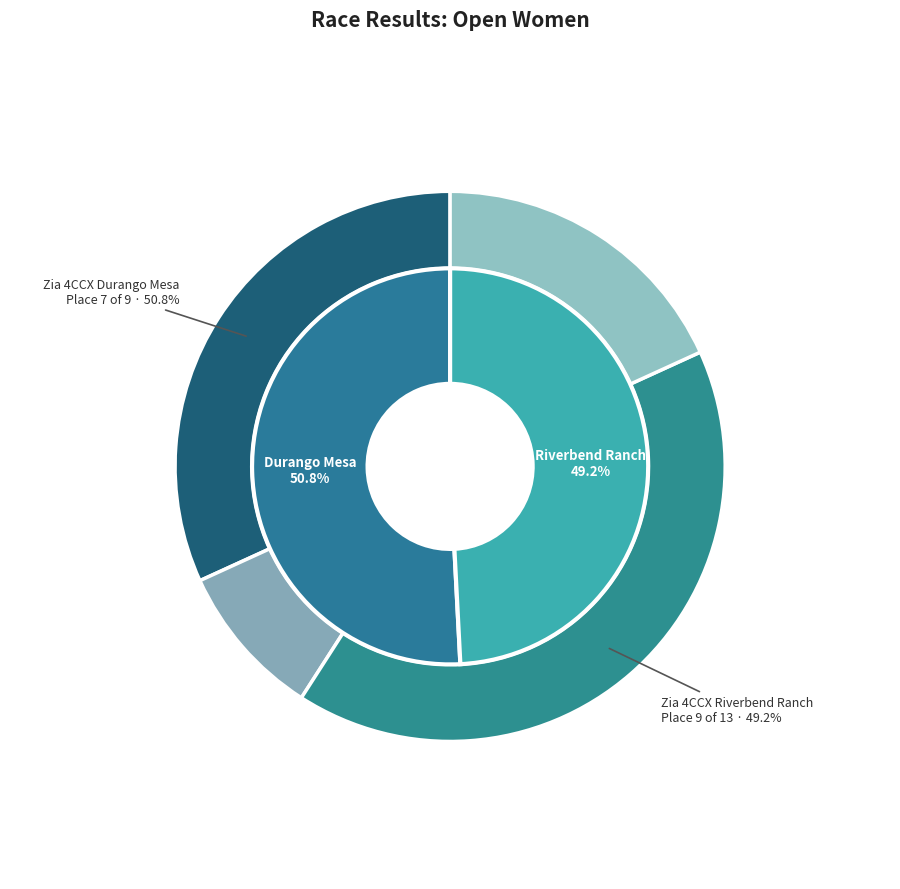

What portion of the pie excludes Zia 4CCX Riverbend Ranch?

50.8%